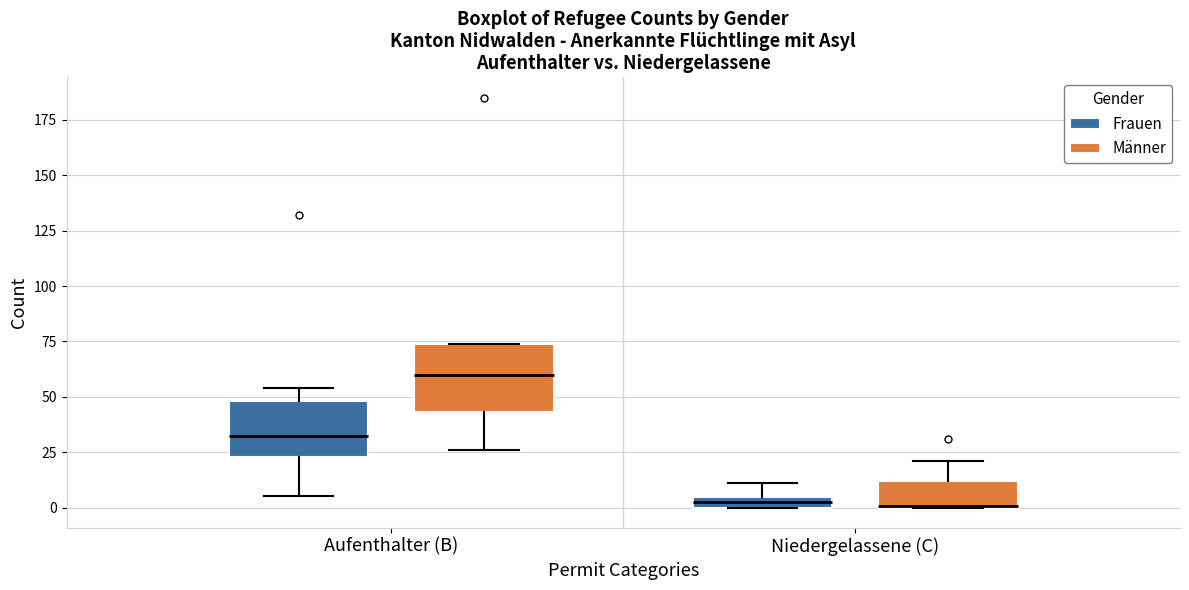

Where is the lower edge of the box for Niedergelassene (C) (Männer) on the y-axis? The values are not printed on the chart, so give them approximately, as read against the axis.

0